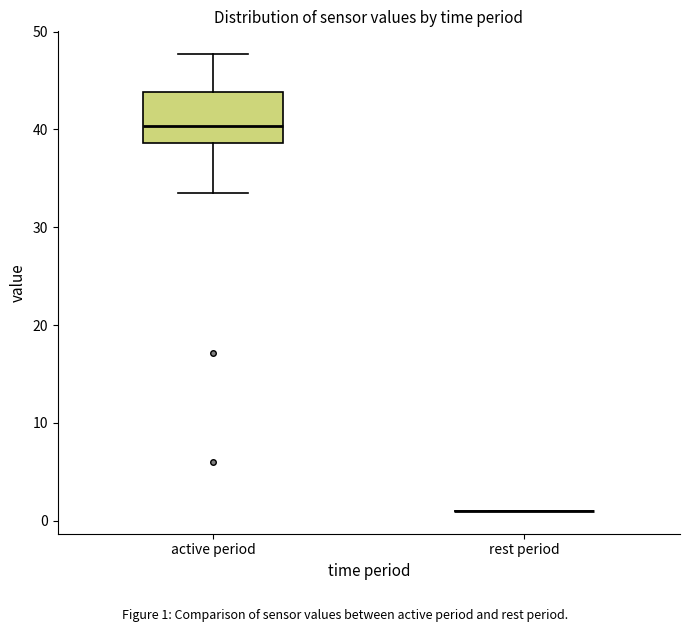

Reading left to right, read every box against the y-axis: the position of its median line, the range the box covers, and the ends of its whiskers. The values are not printed on the chart, so give them approximately, as read against the axis.

active period: median 40, box 39 to 44, whiskers 34 to 48
rest period: box collapsed to a line at 1, whiskers 1 to 1